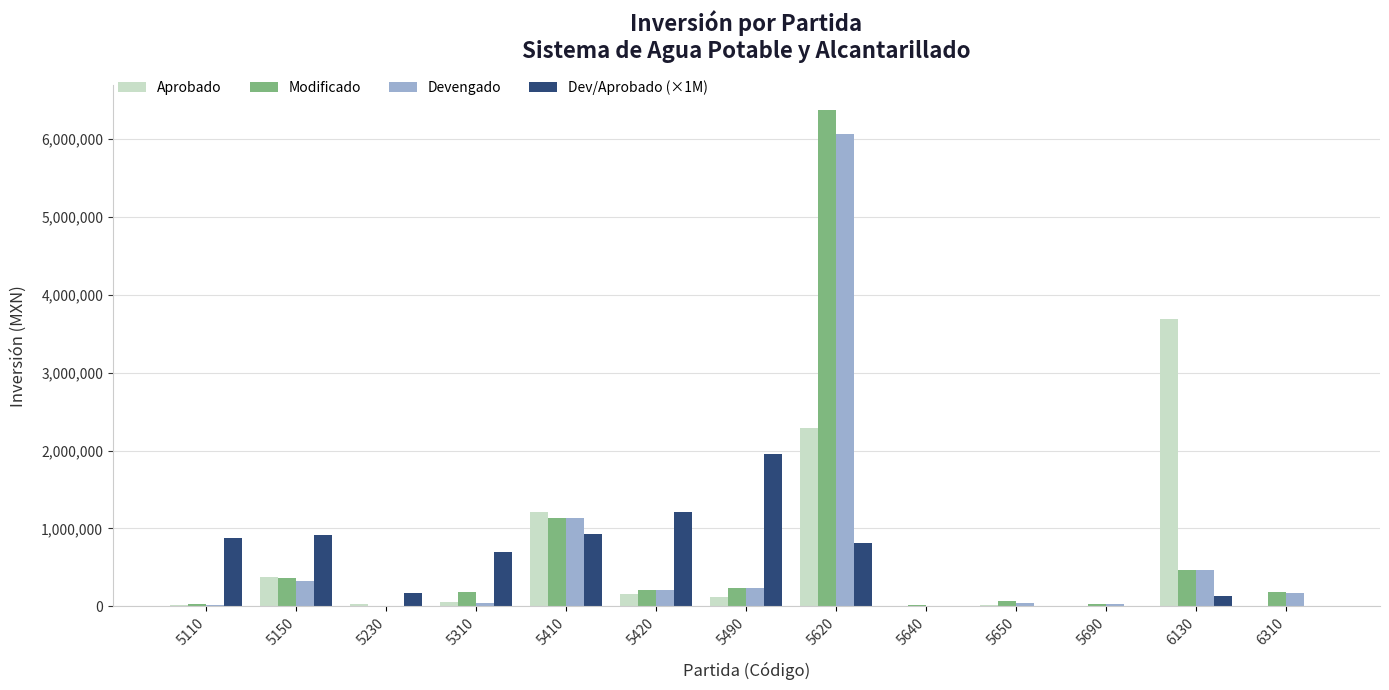

At which category is the sum across all series the highest?

5620